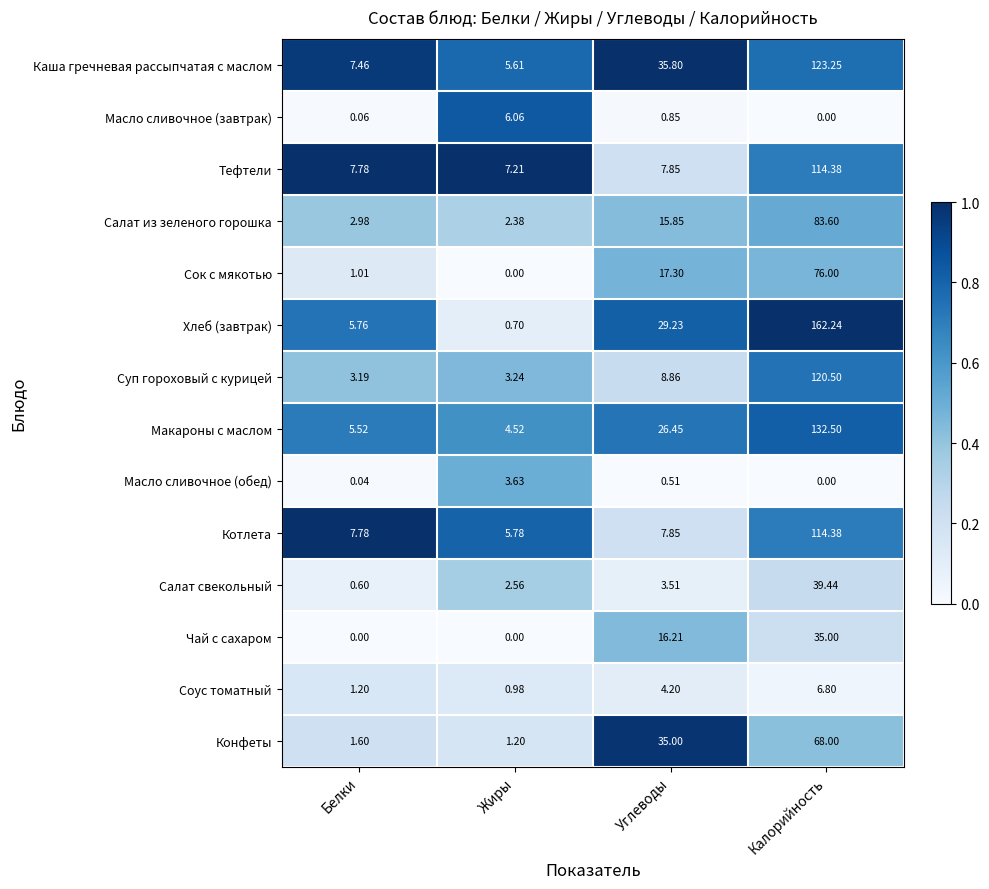

Which series has the largest total across all categories?

Хлеб (завтрак)